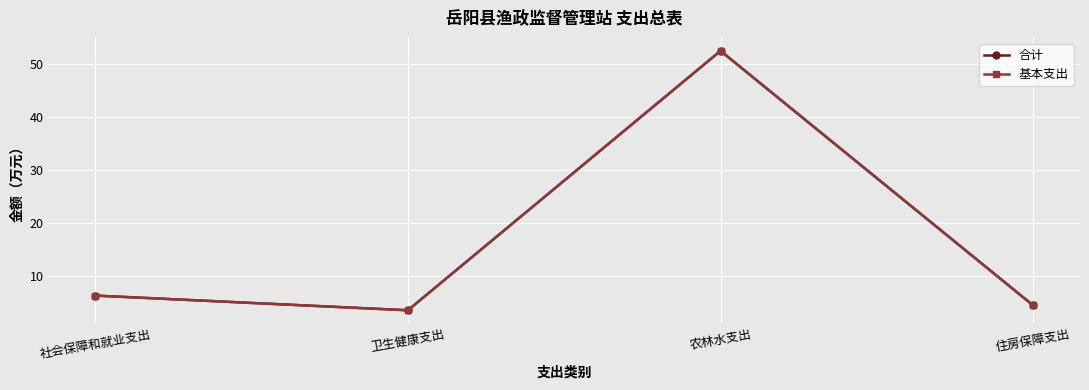

Where is the first local maximum for 合计?

农林水支出